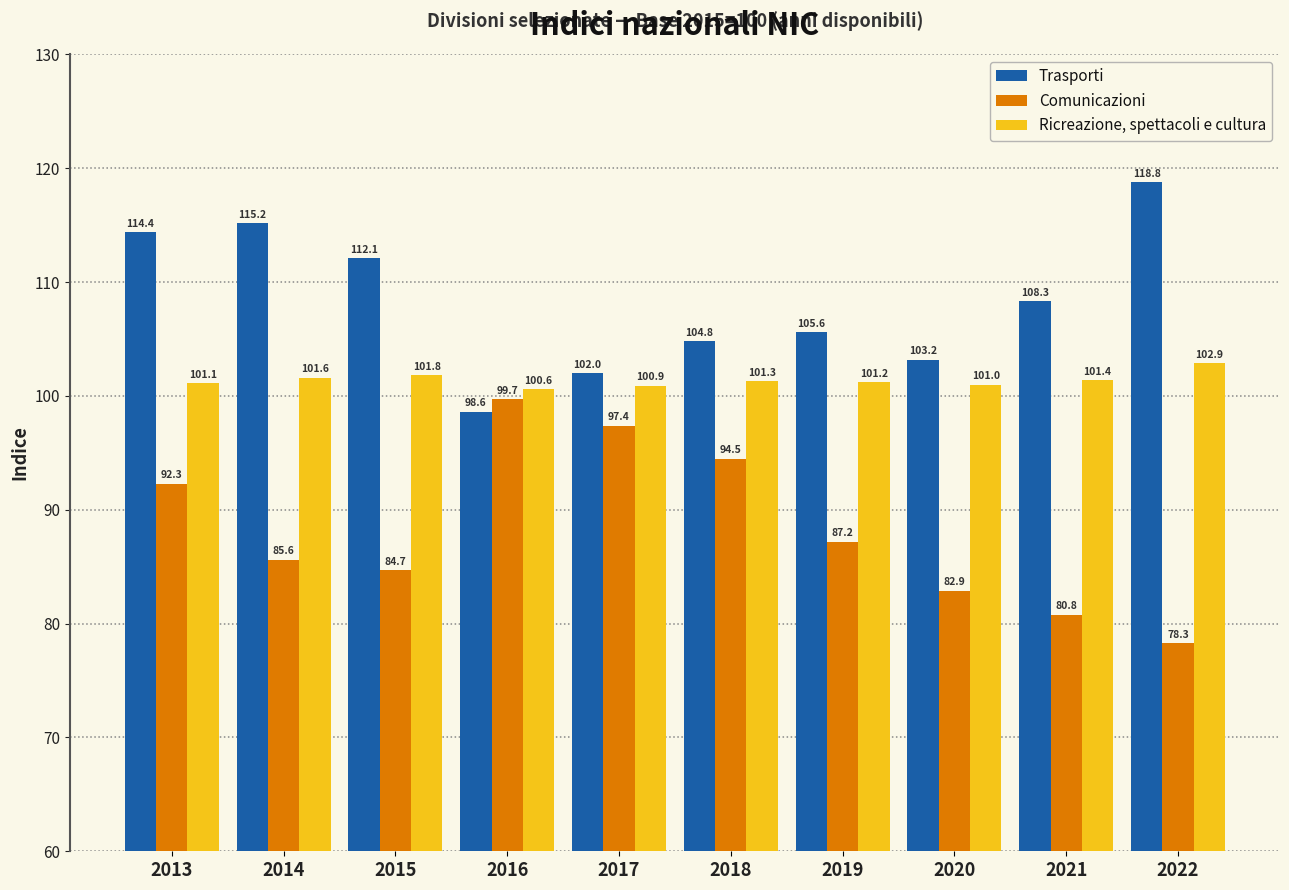

Reading left to right, list all the values displayed in this chart.

Trasporti: 2013=114.4	2014=115.2	2015=112.1	2016=98.6	2017=102.0	2018=104.8	2019=105.6	2020=103.2	2021=108.3	2022=118.8
Comunicazioni: 2013=92.3	2014=85.6	2015=84.7	2016=99.7	2017=97.4	2018=94.5	2019=87.2	2020=82.9	2021=80.8	2022=78.3
Ricreazione, spettacoli e cultura: 2013=101.1	2014=101.6	2015=101.8	2016=100.6	2017=100.9	2018=101.3	2019=101.2	2020=101.0	2021=101.4	2022=102.9